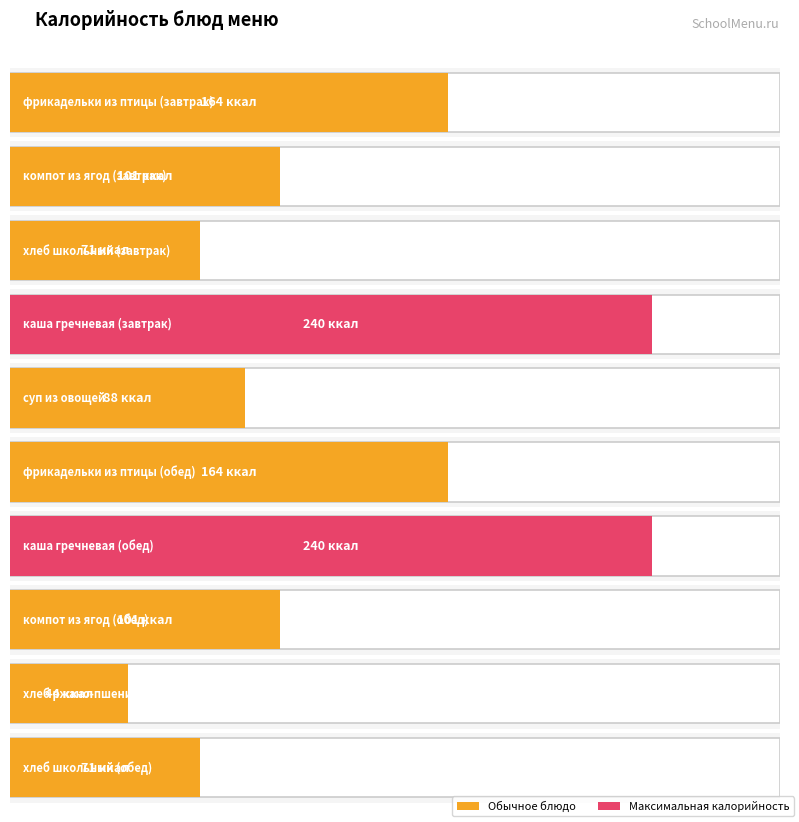

What is the greatest value displayed?

240